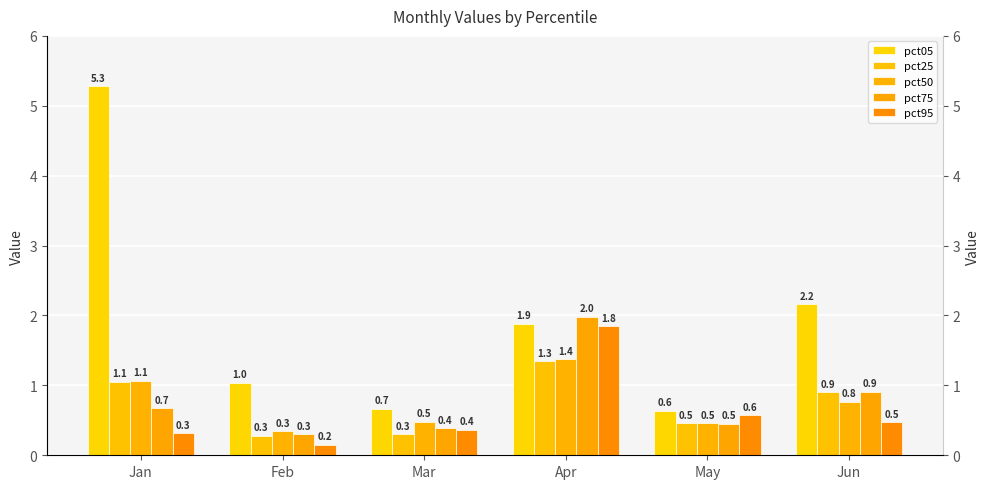

What is the sum of all pct95 values?

3.7